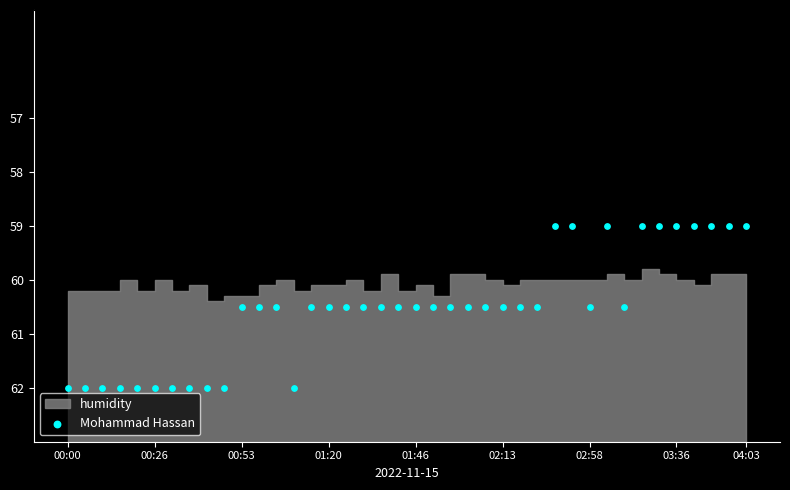

What is the range of Y values (max minus min)?

3.0